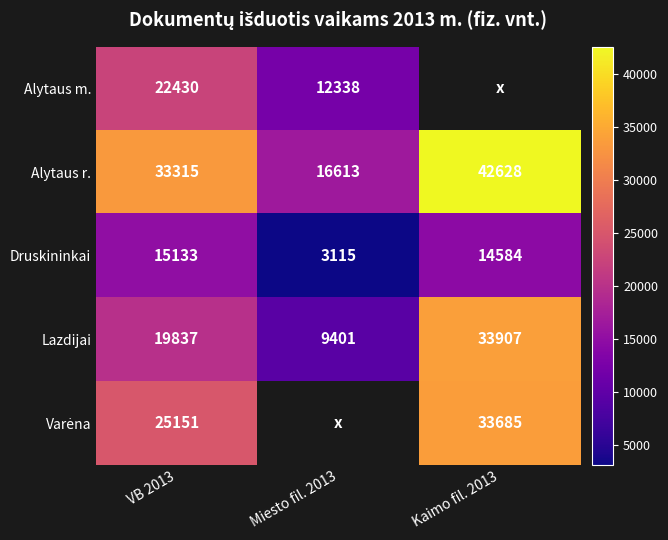

Rank the categories by Alytaus r. value from highest to lowest.

Kaimo fil. 2013, VB 2013, Miesto fil. 2013